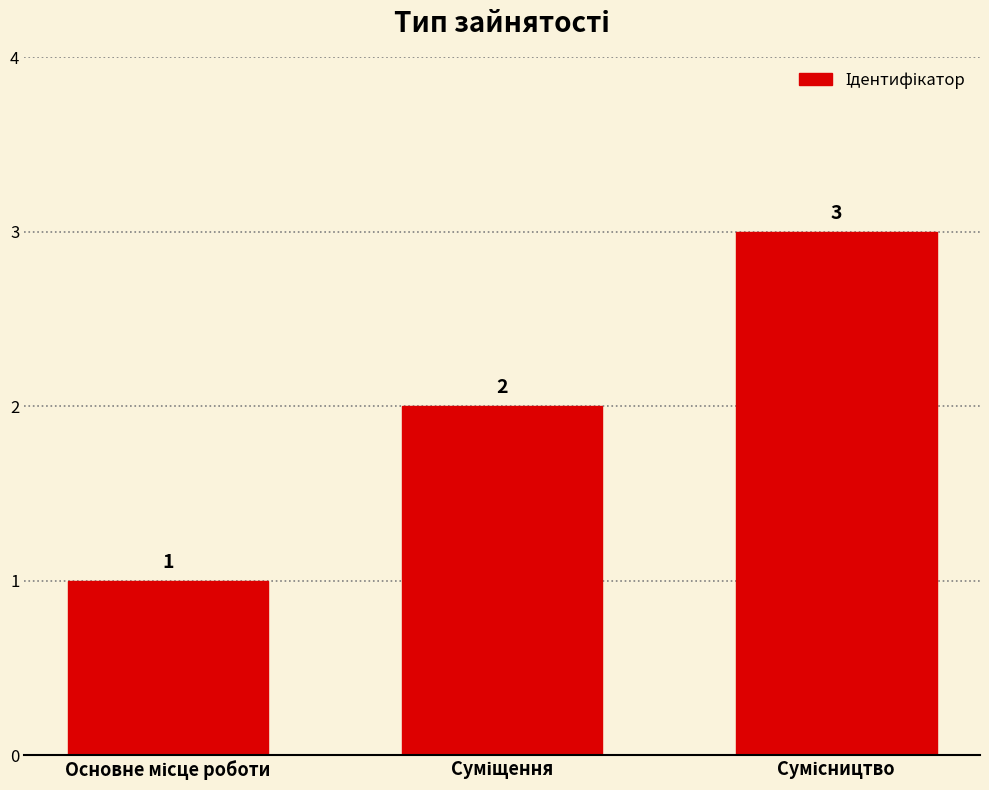

What is the difference between the maximum and second lowest values?

1